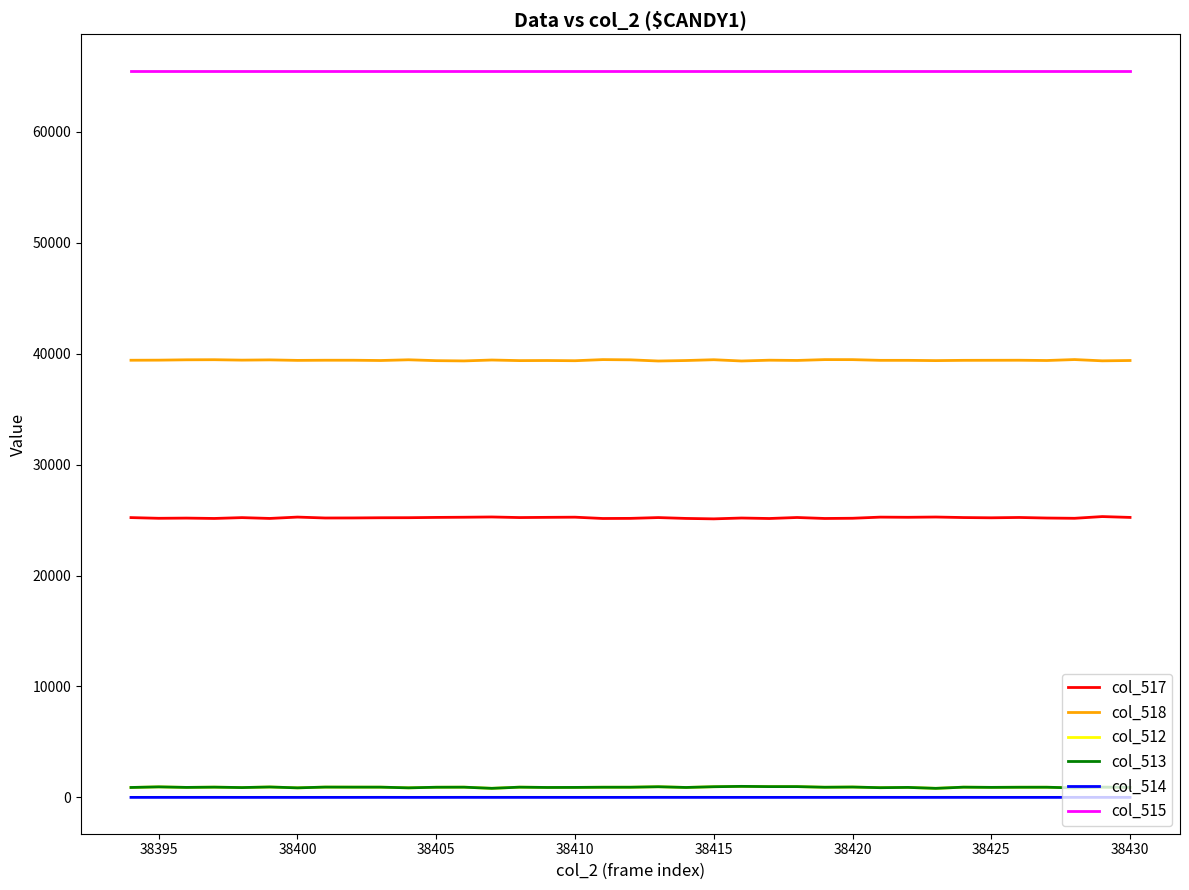

True or false: col_515 and col_517 intersect in this chart.

False